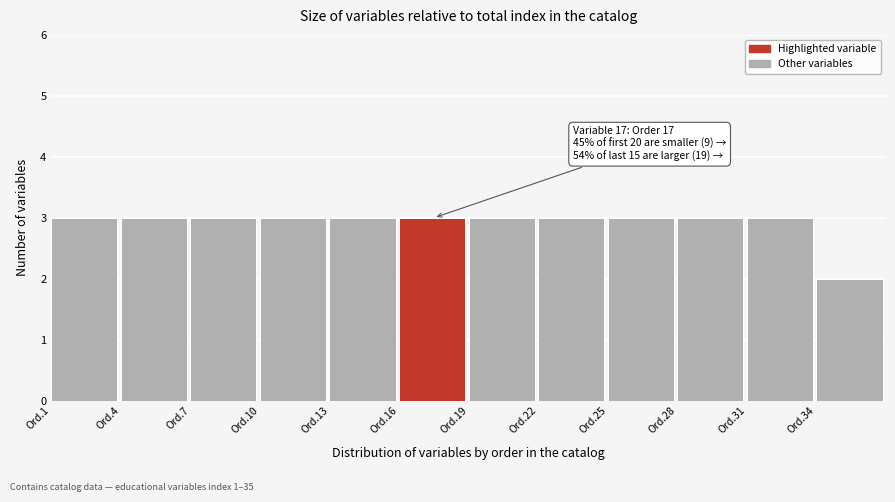

Reading left to right, what are all the values shown in this chart?

Ord.1=3	Ord.4=3	Ord.7=3	Ord.10=3	Ord.13=3	Ord.16=3	Ord.19=3	Ord.22=3	Ord.25=3	Ord.28=3	Ord.31=3	Ord.34=2